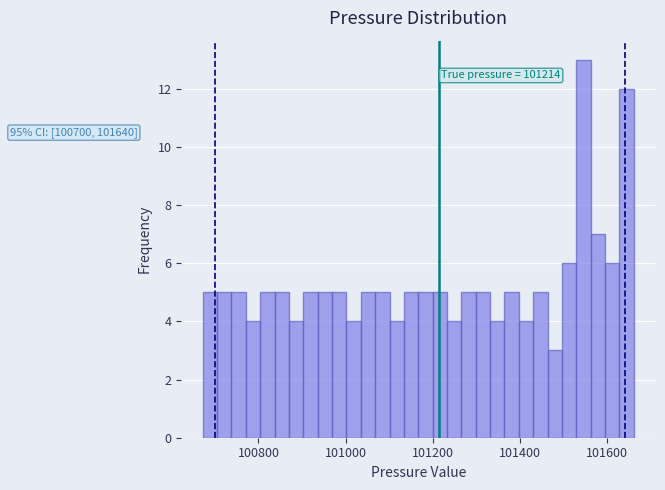

Read against the x-axis, roughly where is the centre of the tallest bar?

101540